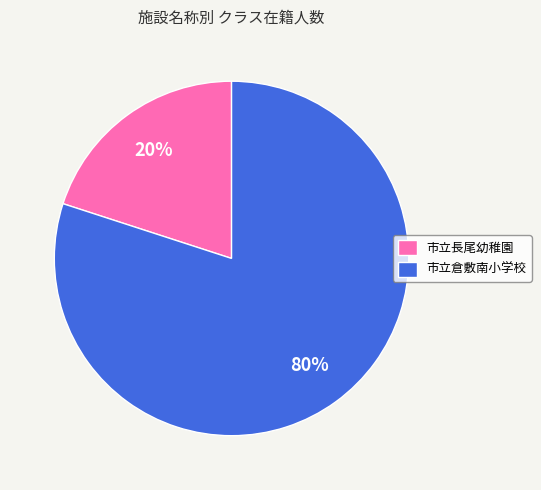

Do 市立倉敷南小学校 and 市立長尾幼稚園 together represent more than half of the pie?

Yes